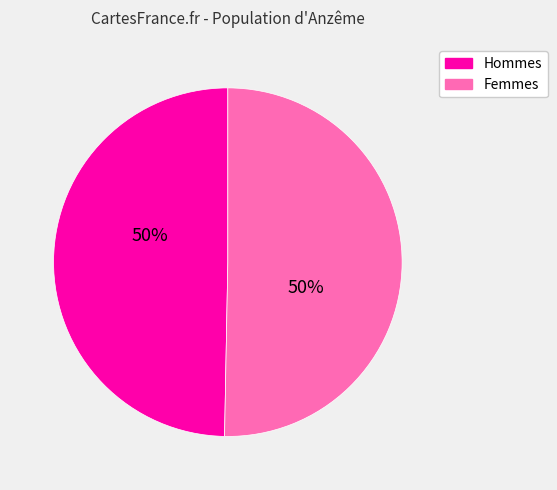

Is the sum of Hommes and Femmes greater than half?

Yes